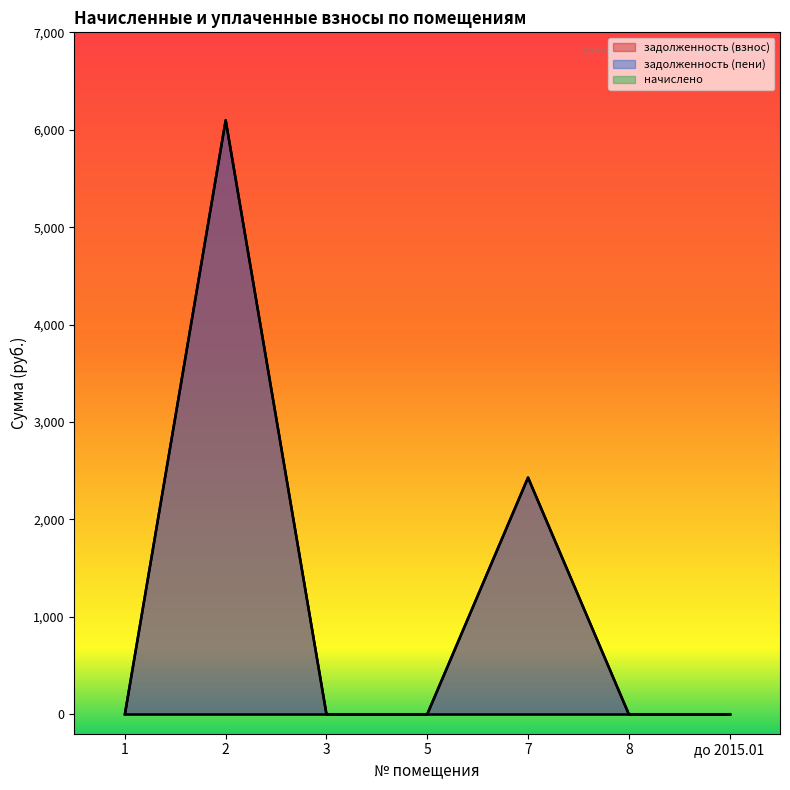

The value of задолженность (пени) at 3 is 0.0. True or false?

True